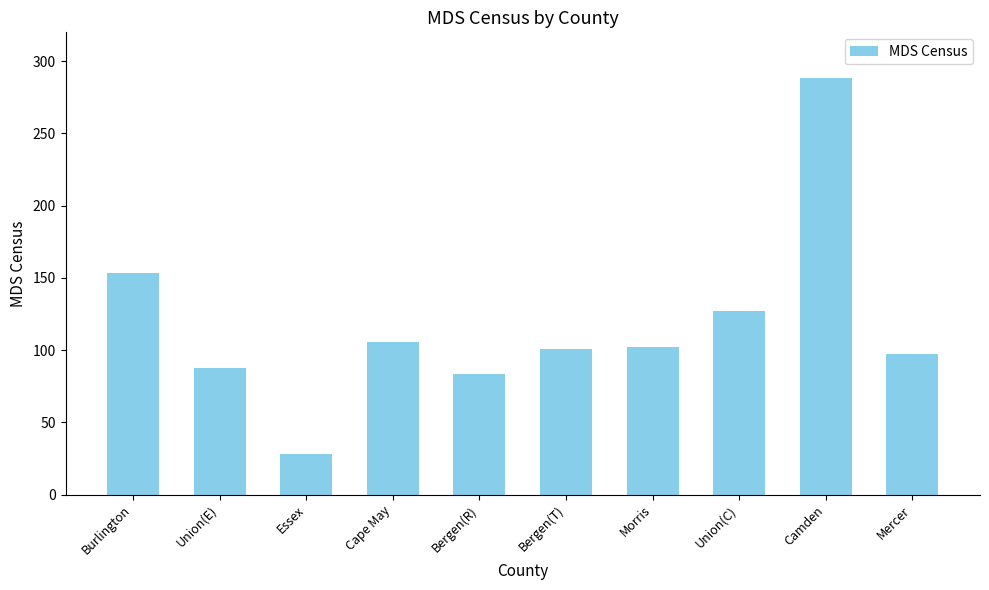

How many values are below 102?

5